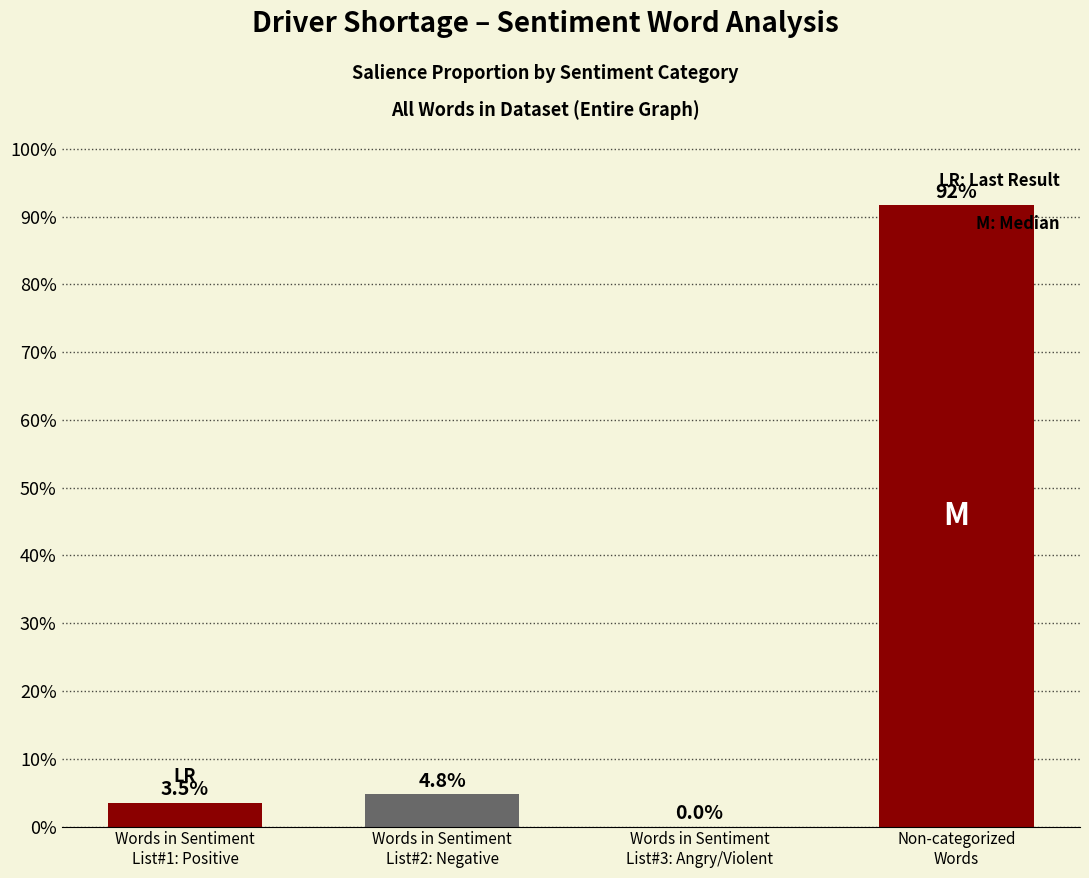

What is the difference between the maximum and minimum values?

0.9